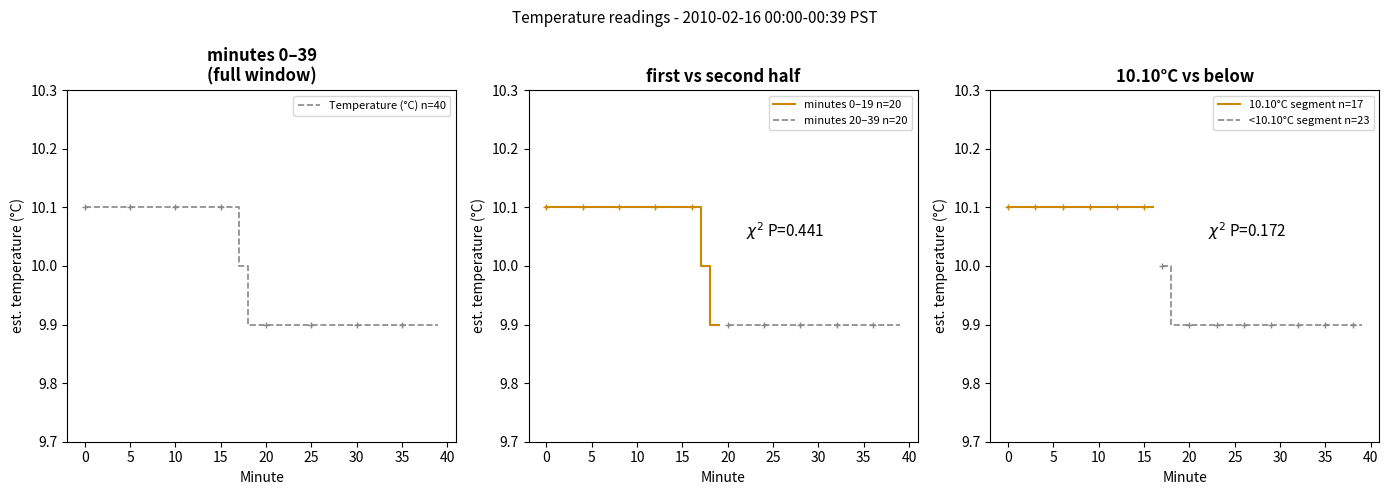

What is the maximum value shown in the chart?

10.1